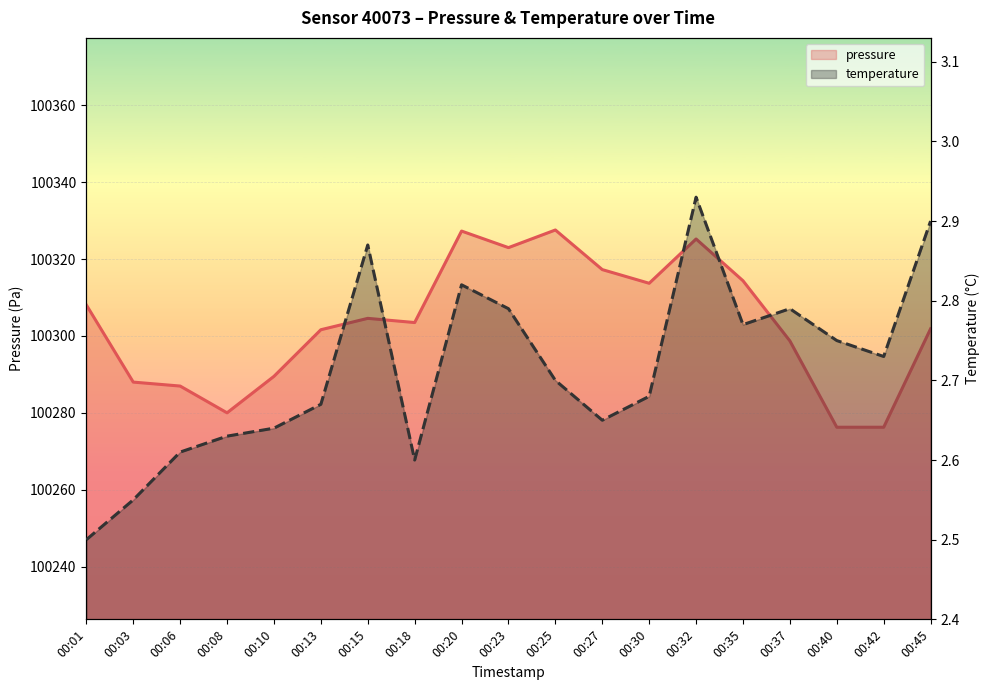

True or false: pressure and temperature intersect in this chart.

False